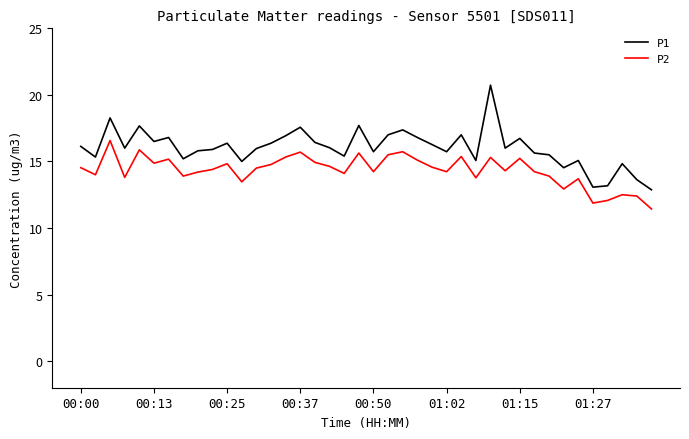

Which series has the widest spread of values?

P1